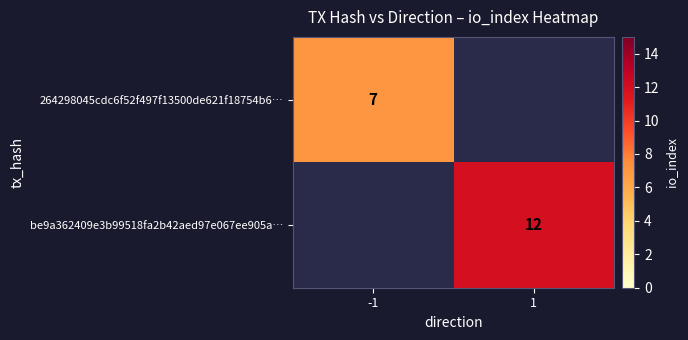

Between -1 and 1, which is larger?

1